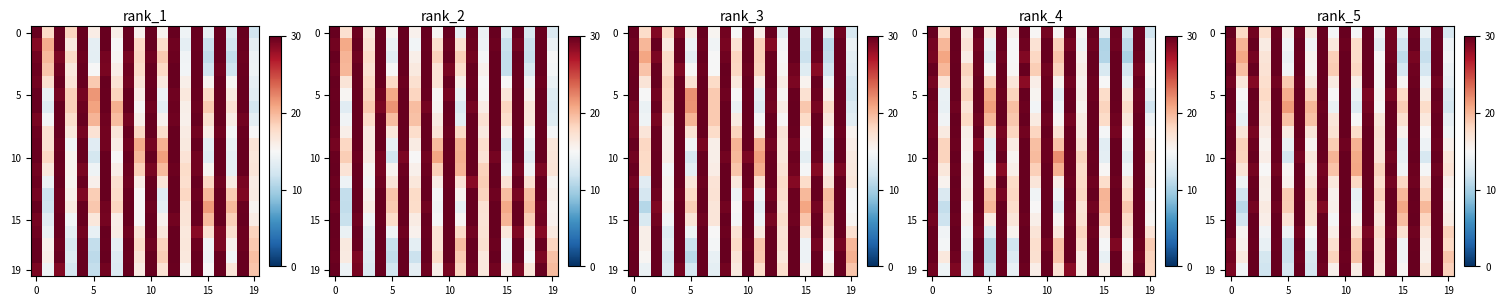

How many distinct data groups are displayed?

20